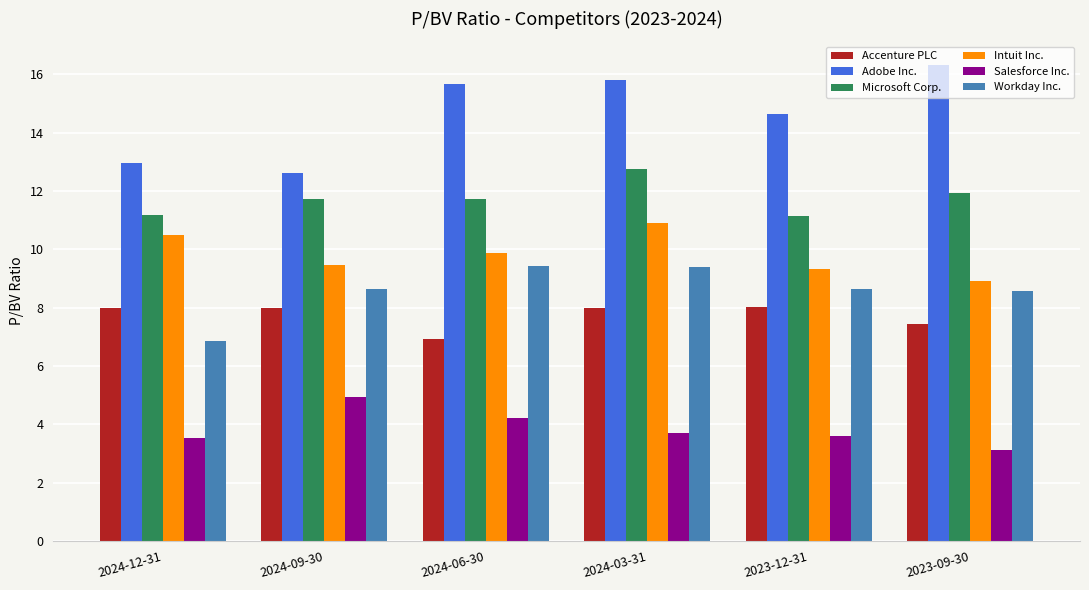

What is the difference between the second highest and minimum values in the Microsoft Corp. series?

0.8